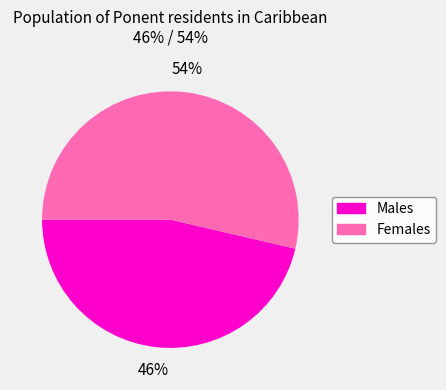

Does any single category account for the majority?

Yes